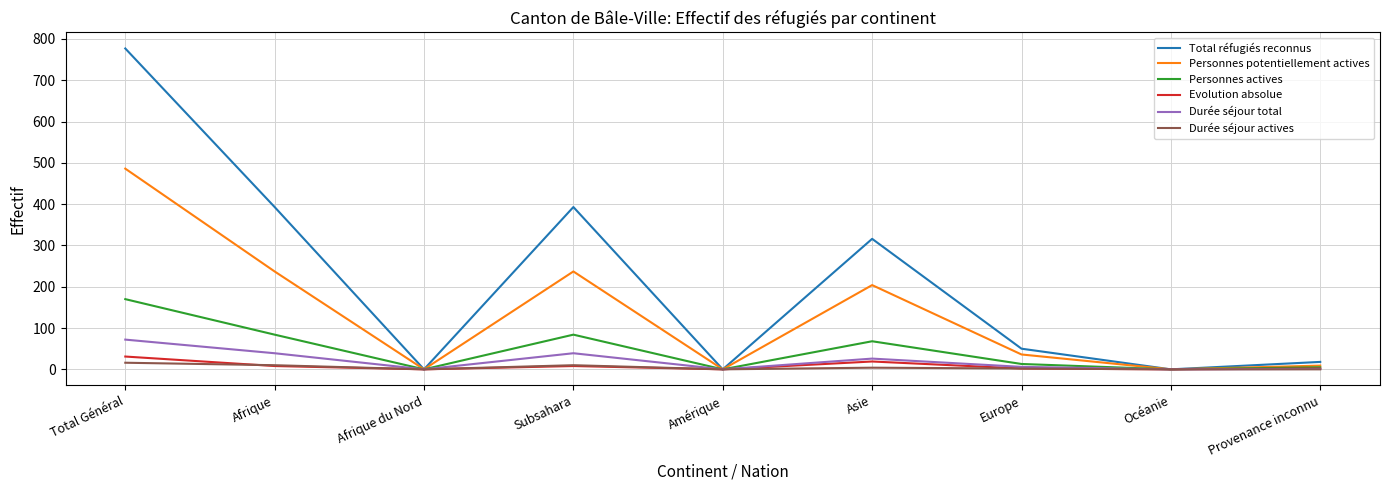

Is it true that Total réfugiés reconnus equals 88 at Subsahara?

False